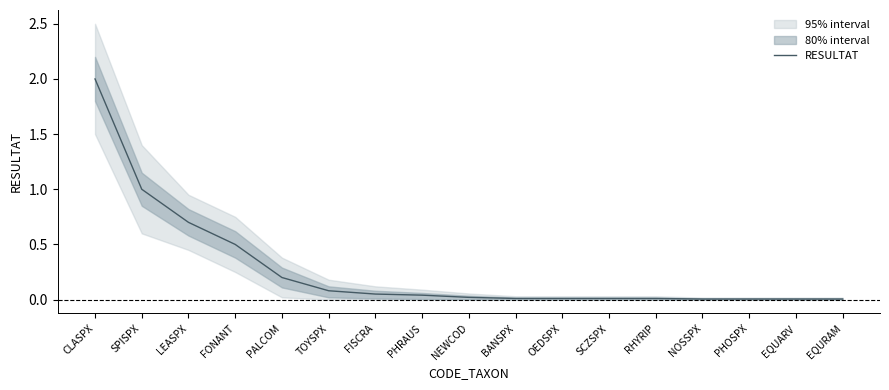

What is the label of the 13th point from the right?

PALCOM